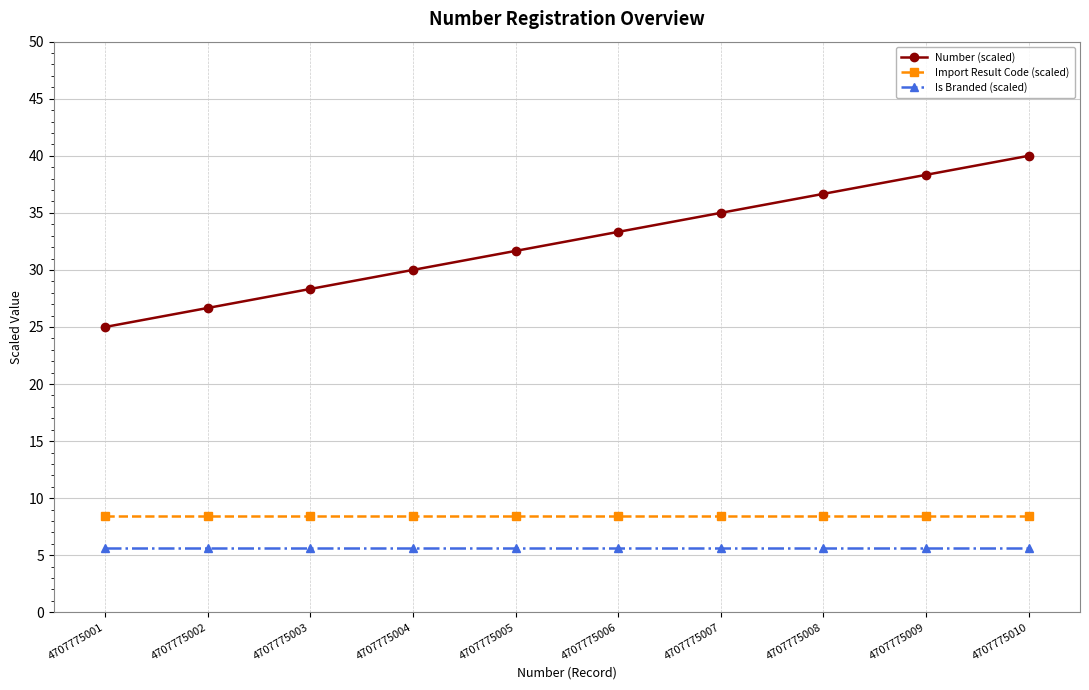

True or false: Number (scaled) has more than 0 interior local peaks.

False